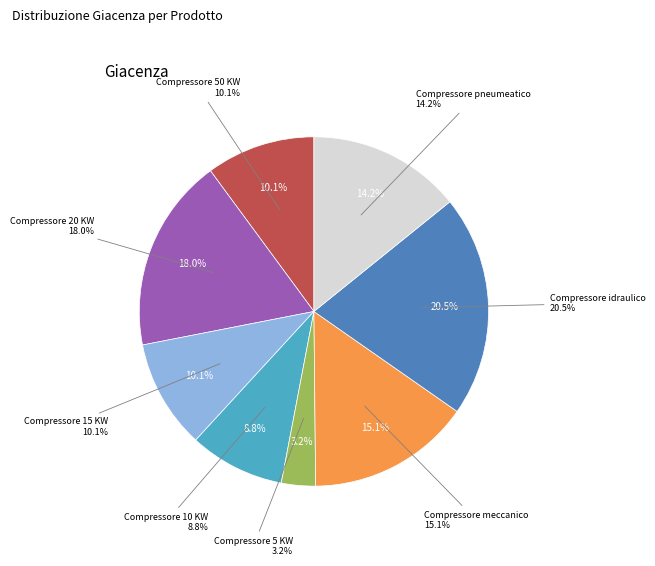

Is it true that Compressore idraulico is 30% of the pie?

False